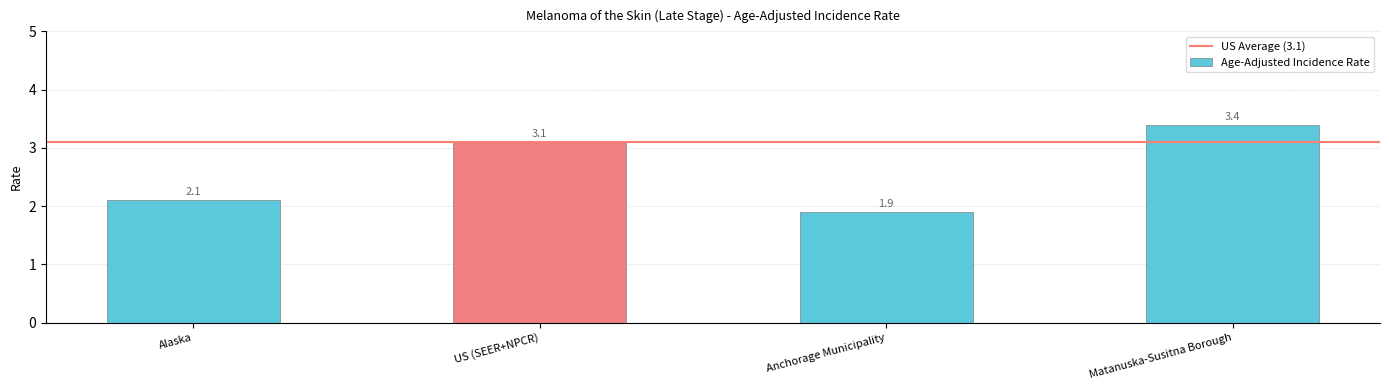

Where does the data first go above 3?

US (SEER+NPCR)